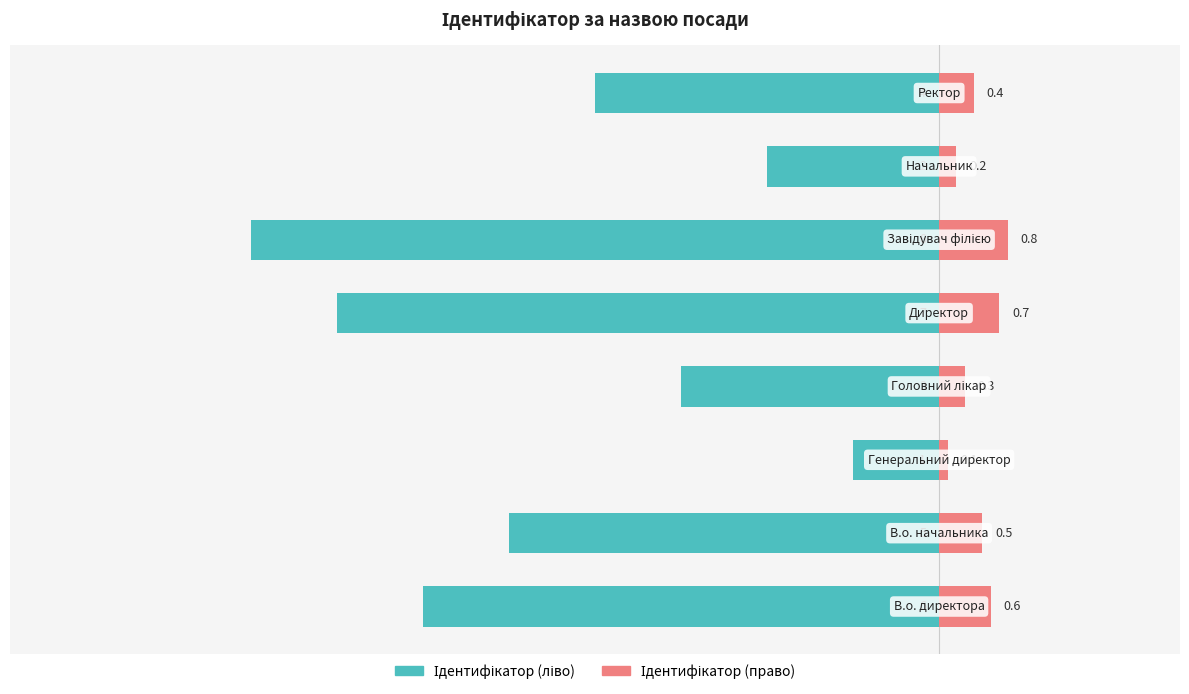

How many bars are there in each group?

2